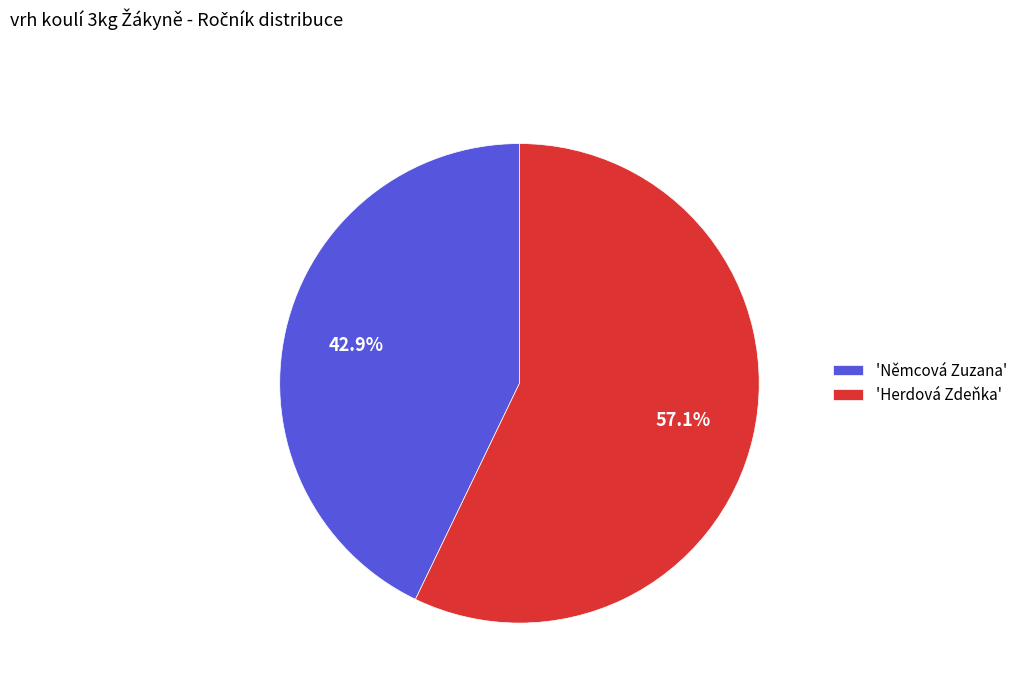

Which slice is the largest?

'Herdová Zdeňka'